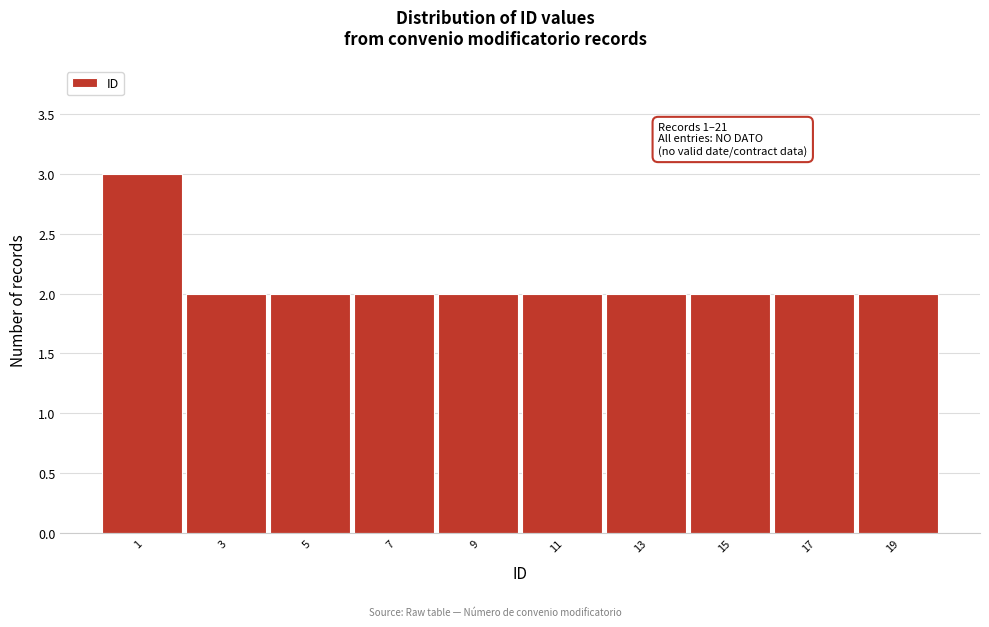

Reading left to right, list all the values displayed in this chart.

3	2	2	2	2	2	2	2	2	2